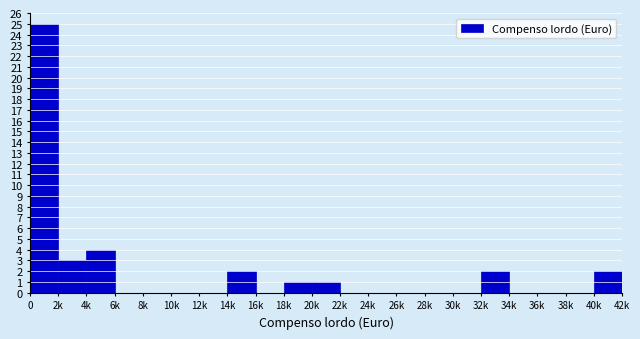

What is the greatest value displayed?

25